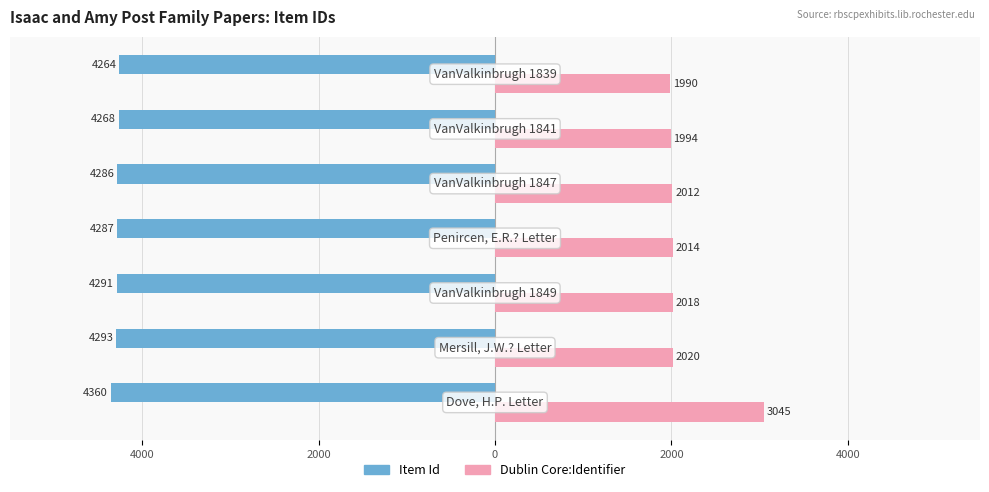

What are all the series names shown in the legend?

Item Id, Dublin Core:Identifier